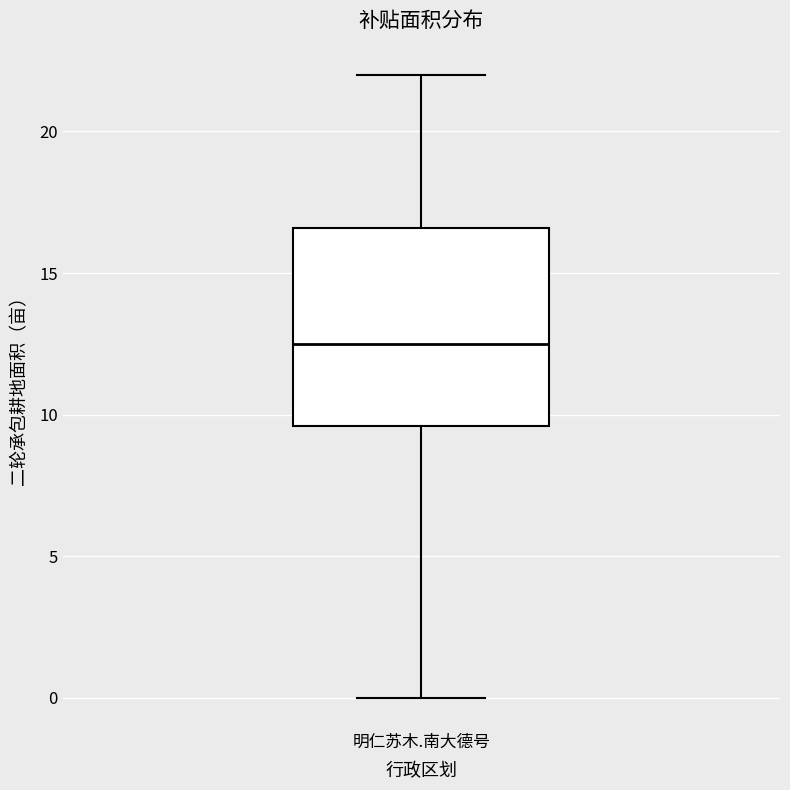

Transcribe this box plot: give where the median line is, the range the box spans, and where the two whiskers end, as read against the y-axis. The values are not printed on the chart, so give them approximately, as read against the axis.

median 12.5, box 9.5 to 16.5, whiskers 0.0 to 22.0